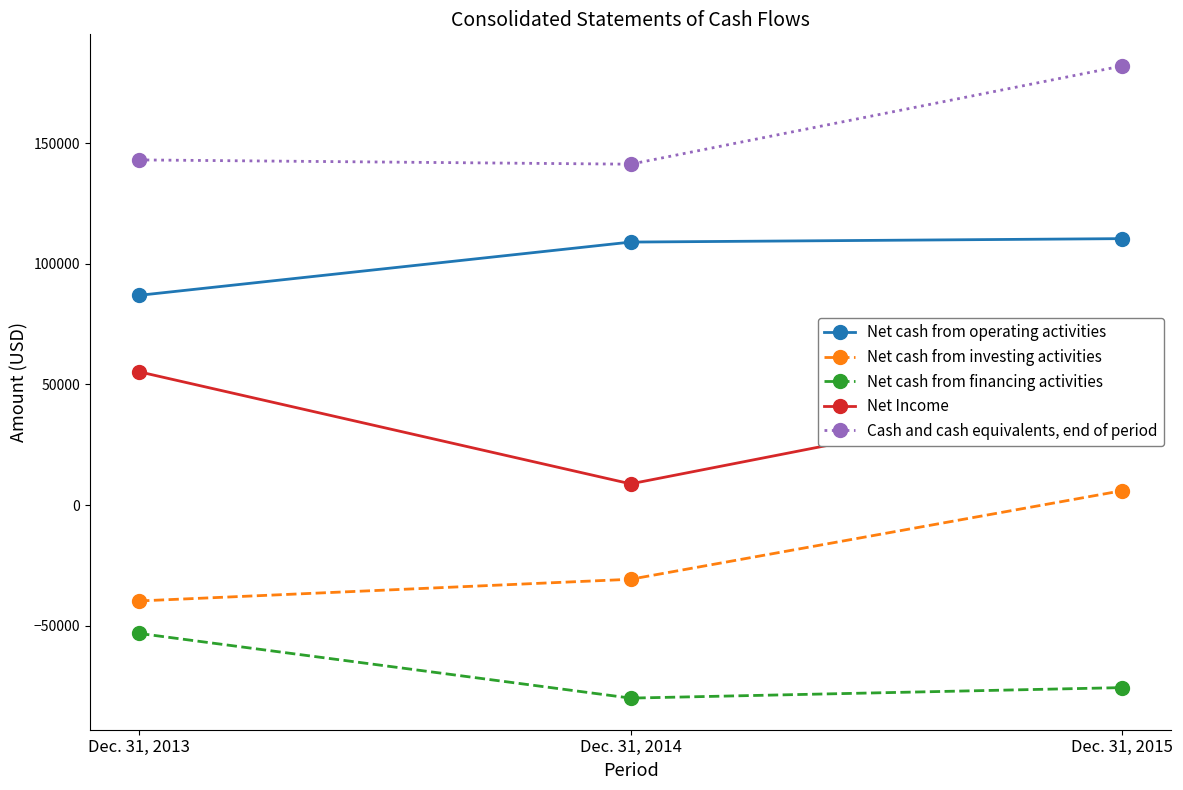

Is the value of Net cash from financing activities at Dec. 31, 2014 greater than the value of Net cash from investing activities at Dec. 31, 2015?

No